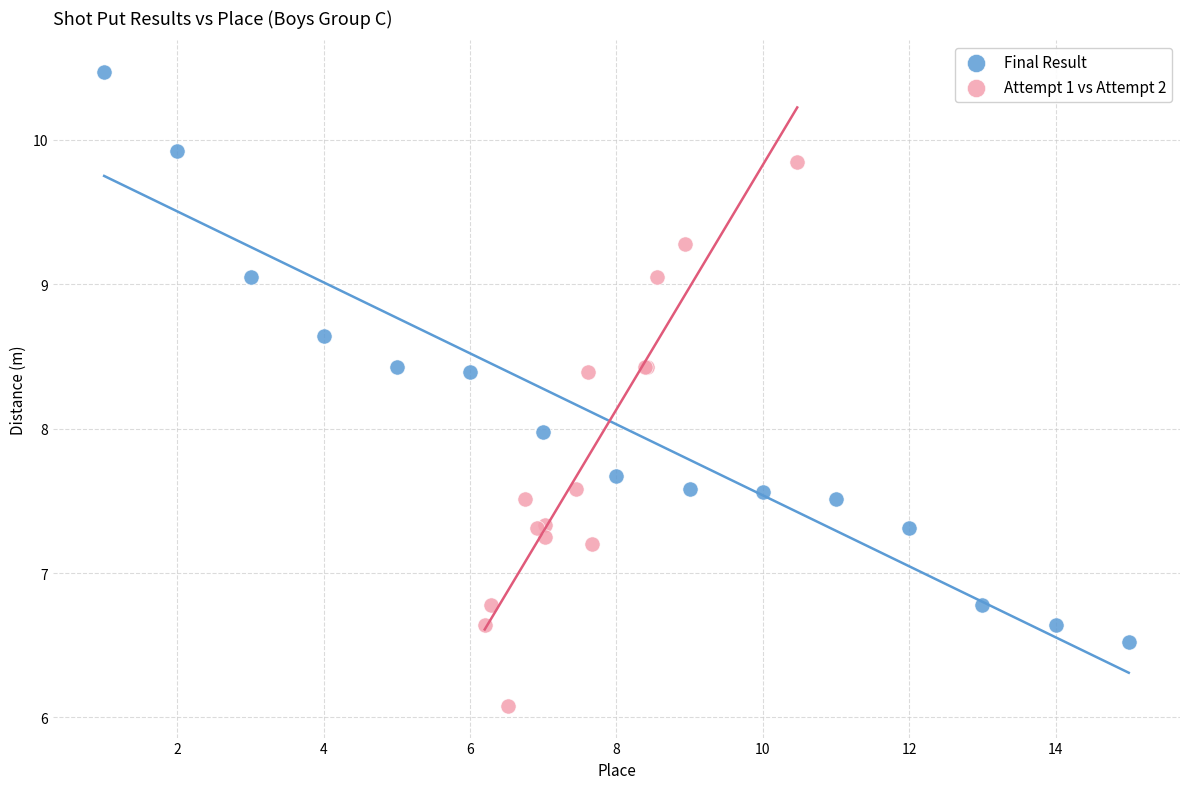

Which series contains the lowest Y value?

Attempt 1 vs Attempt 2